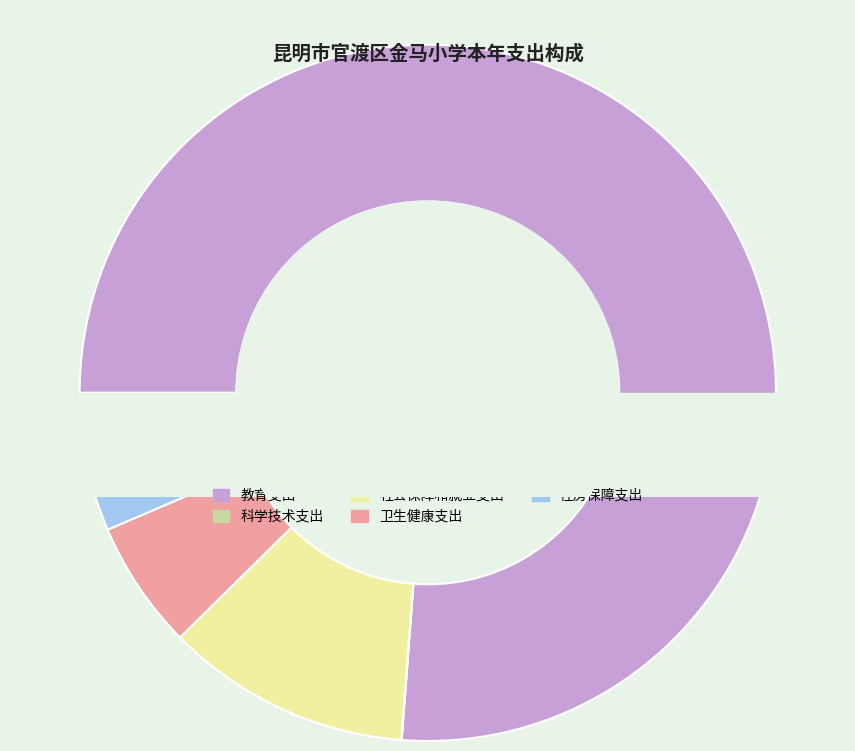

True or false: 教育支出 accounts for 76% of the total.

True